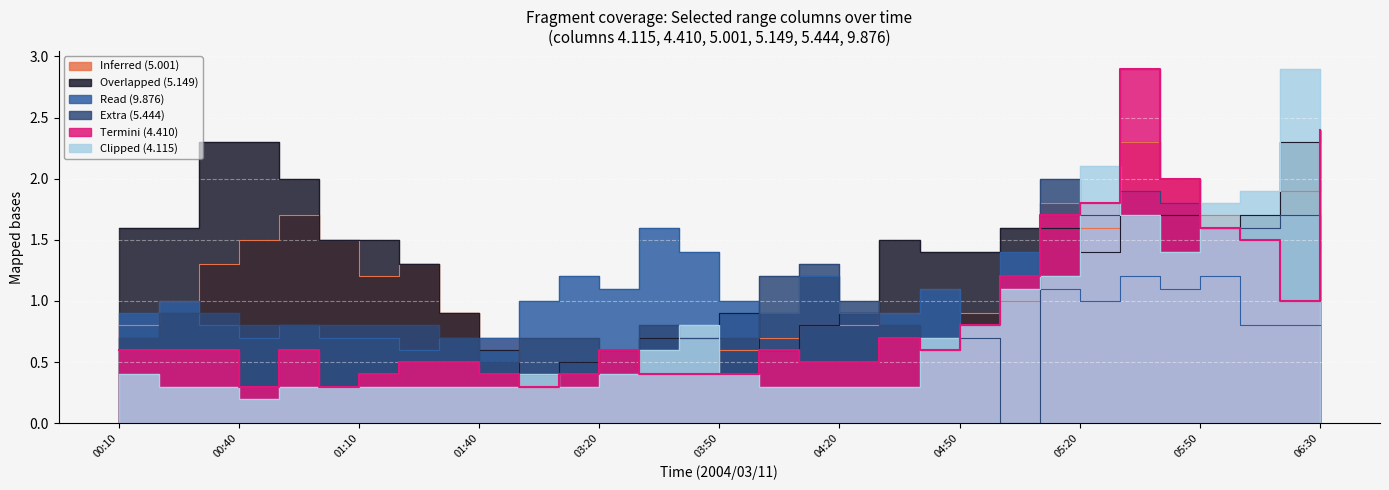

What is the difference between the maximum and minimum values in the 5.001 series?

2.0